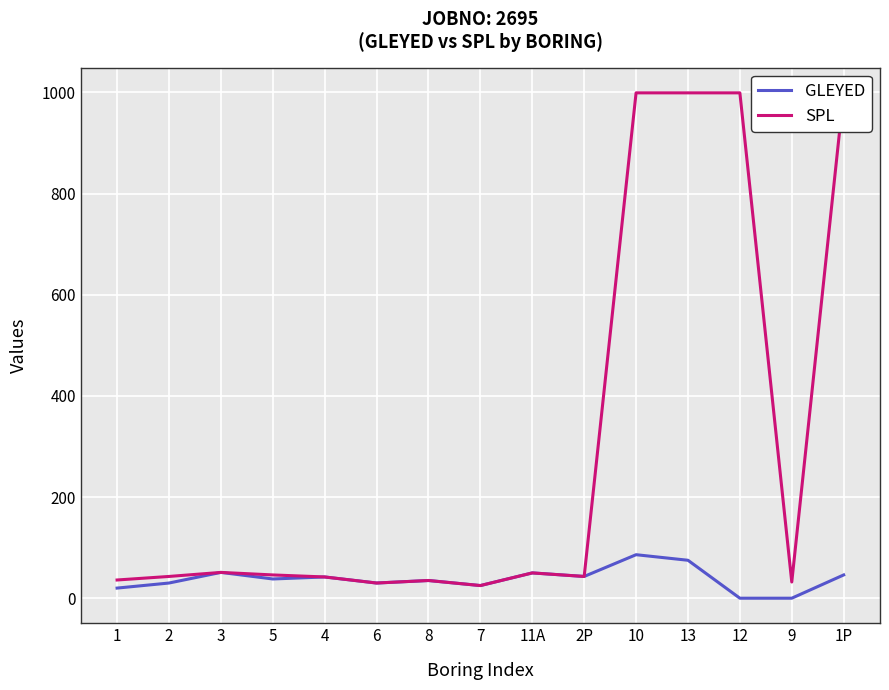

How many positive values does the GLEYED series have?

13